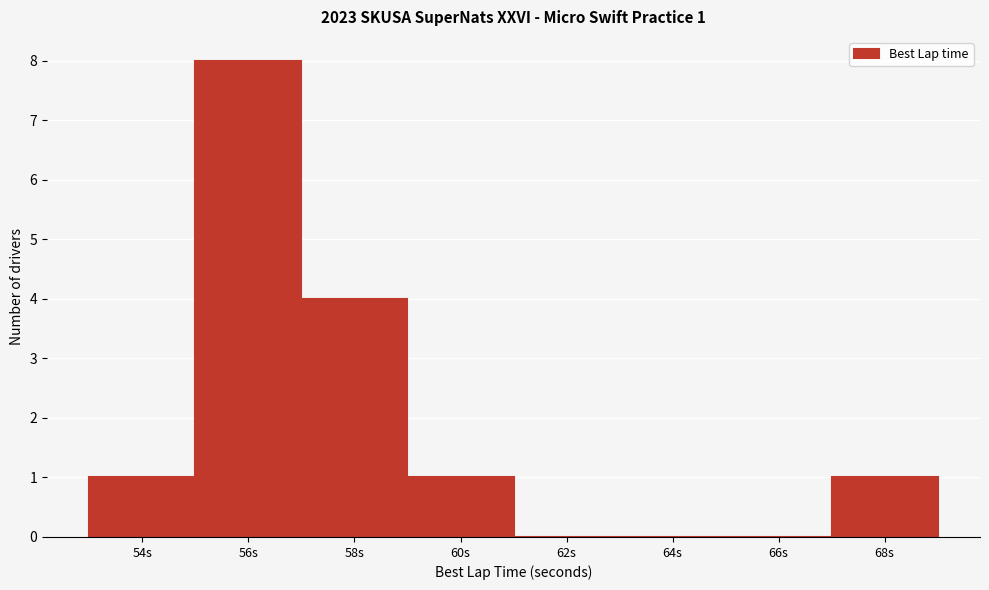

Reading right to left, extract all data points from this chart.

68s=1	66s=0	64s=0	62s=0	60s=1	58s=4	56s=8	54s=1